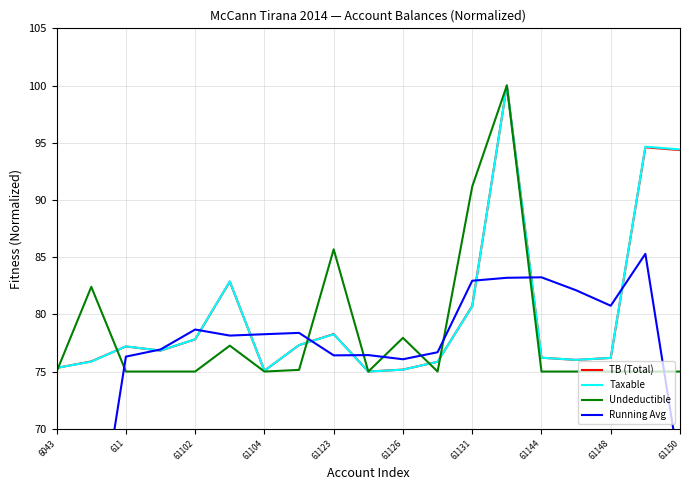

Where is Undeductible nearest to the value 87?

61123